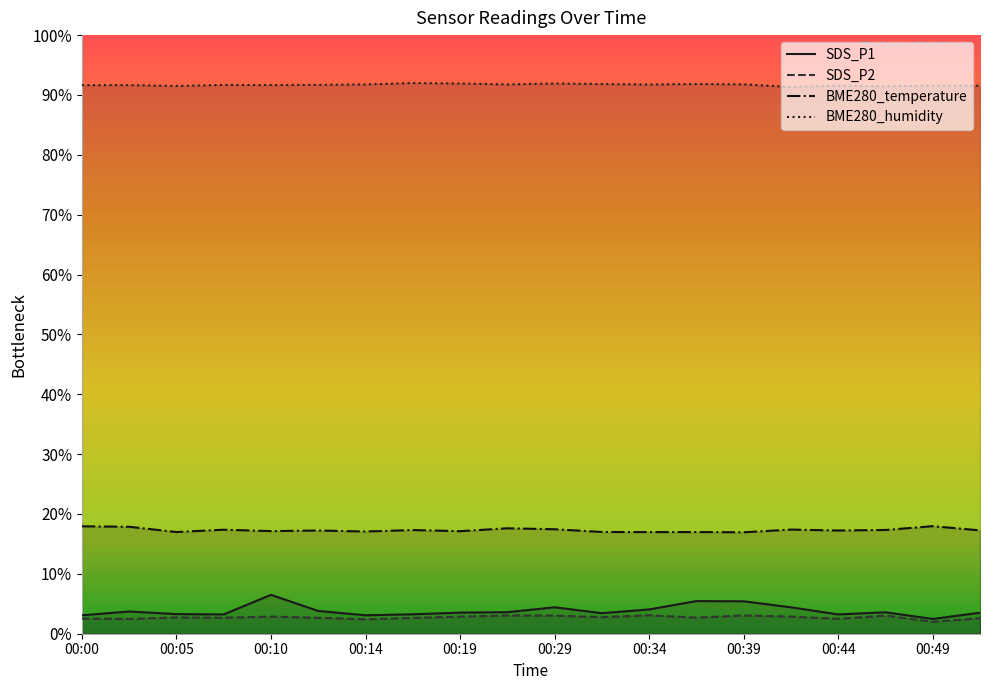

What is the sum of the SDS_P1 values at 00:46 and 00:02?

7.3